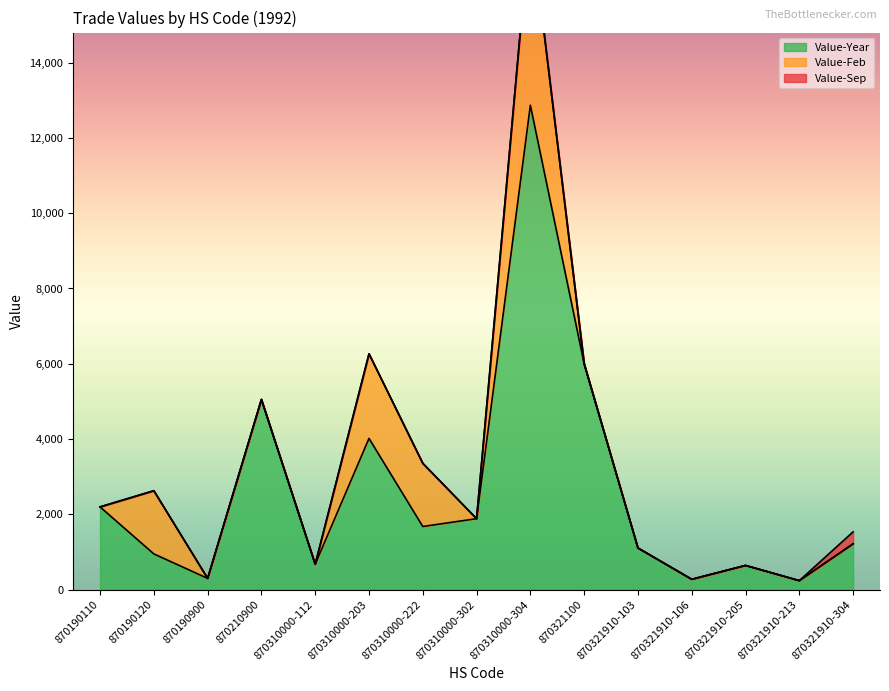

Rank the categories by Value-Year value from highest to lowest.

870310000-304, 870321100, 870210900, 870310000-203, 870190110, 870310000-302, 870310000-222, 870321910-304, 870321910-103, 870190120, 870310000-112, 870321910-205, 870190900, 870321910-106, 870321910-213